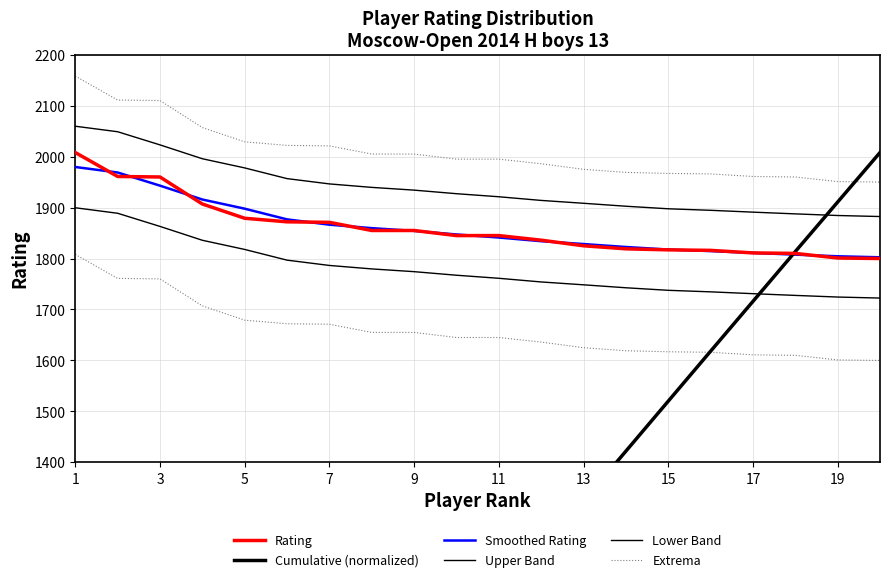

True or false: Upper Band and Lower Band intersect in this chart.

False